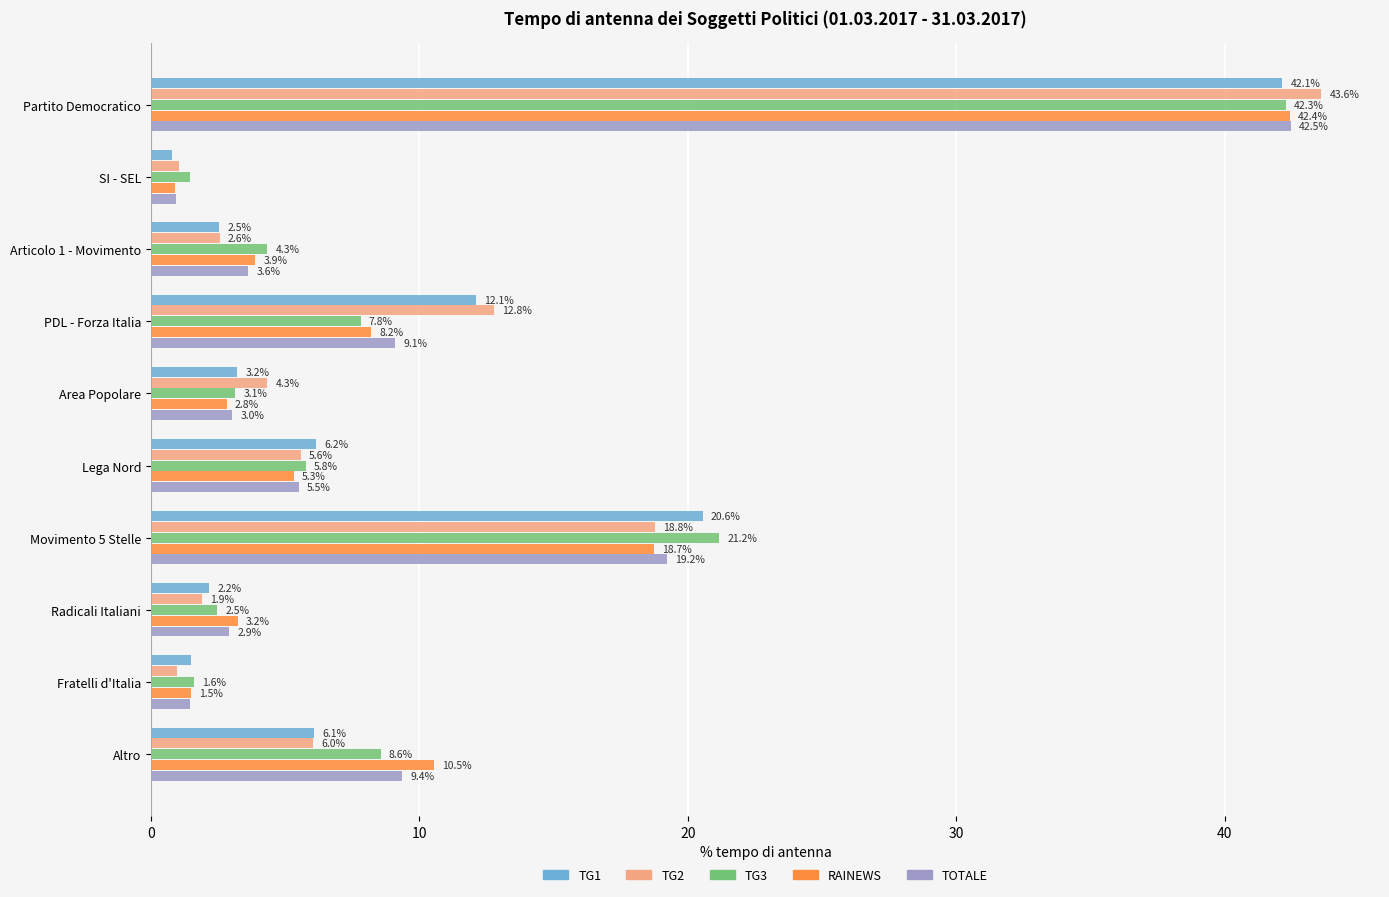

Which category has the lowest value in the TG1 series?

SI - SEL